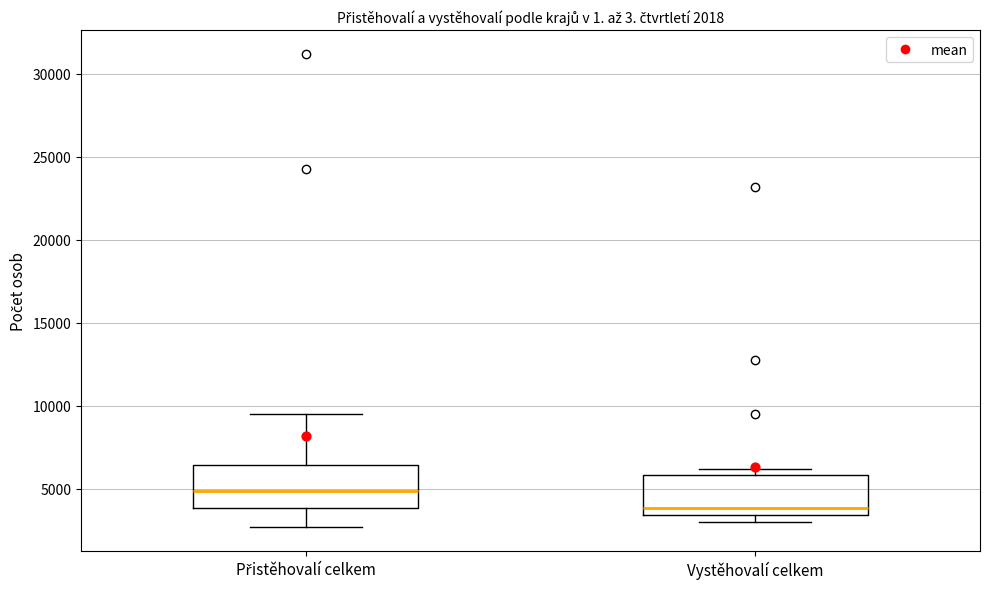

Which box has the highest median line?

Přistěhovalí celkem